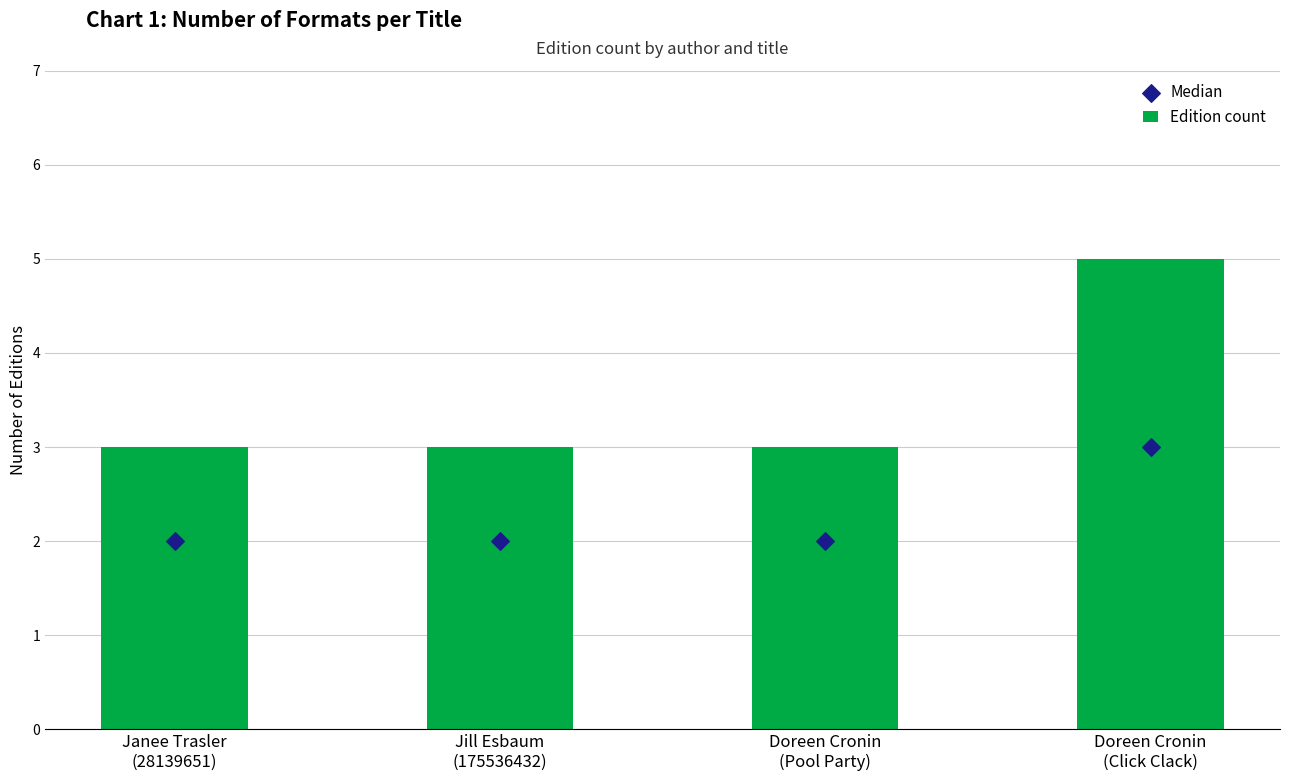

At which category is the sum across all series the highest?

Doreen Cronin
(Click Clack)